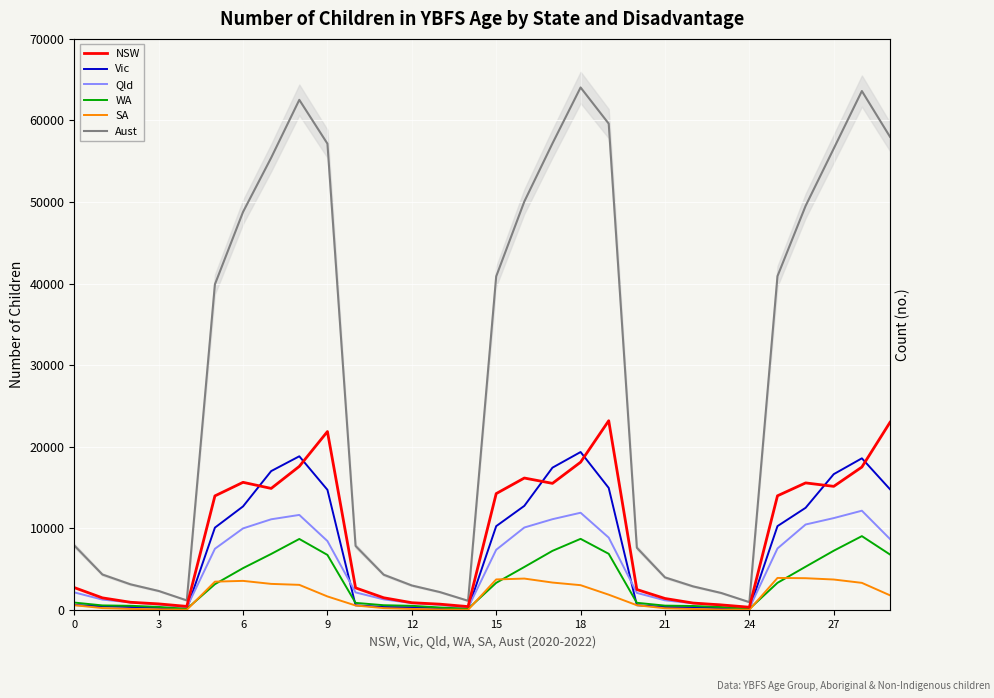

True or false: Qld has a value of 228 at 24.

True